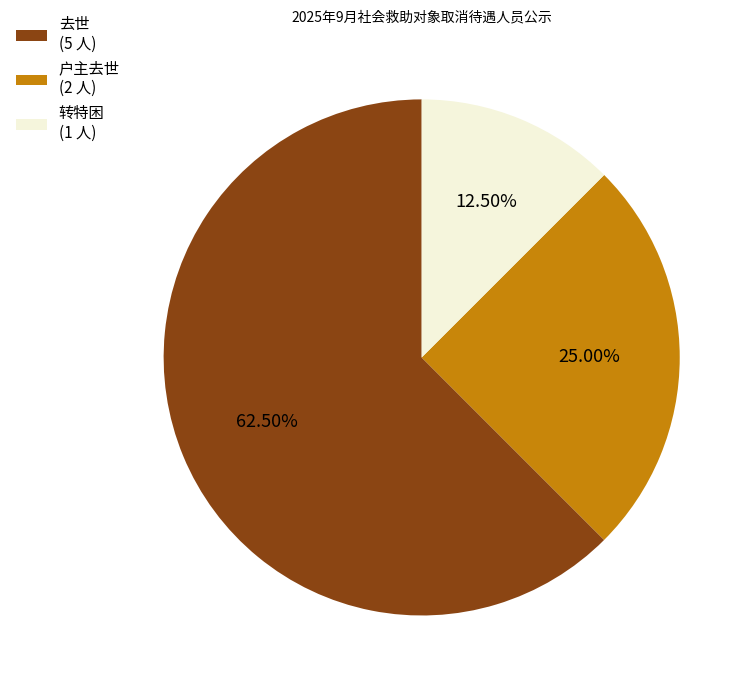

Is 去世 (5 人) the majority of the pie?

Yes